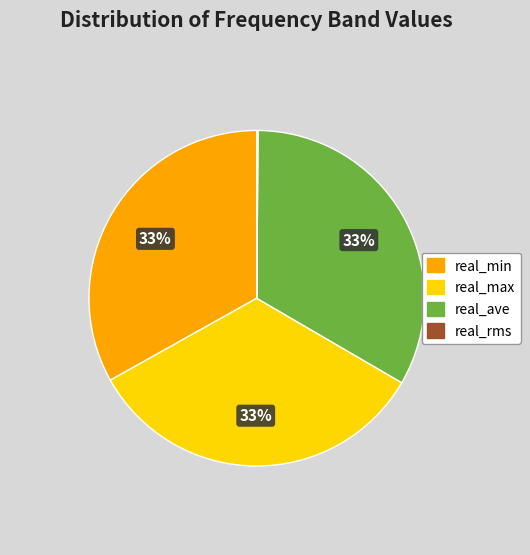

Is there any slice that represents more than half of the pie?

No